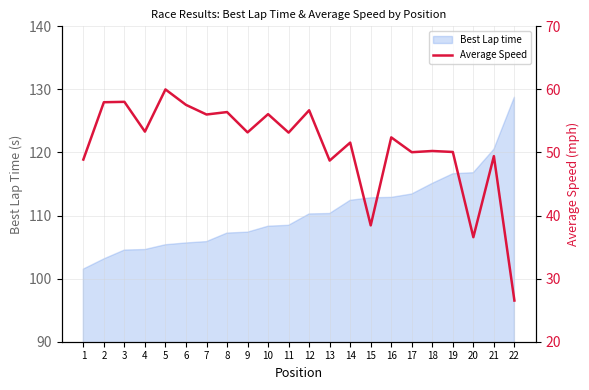

What is the average value?

51.0